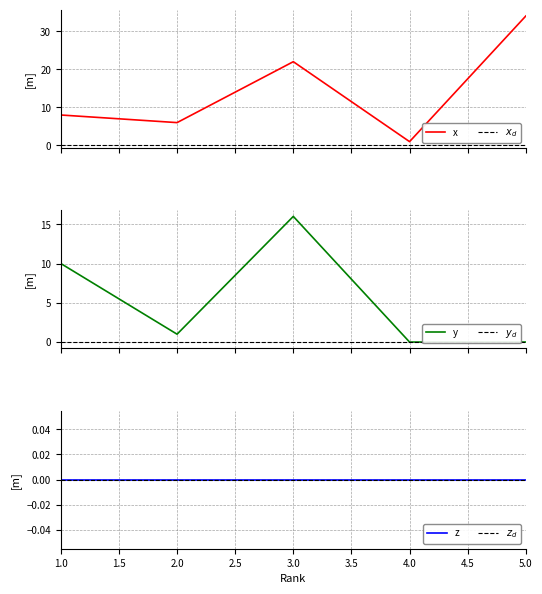

What is the maximum value for x?

34